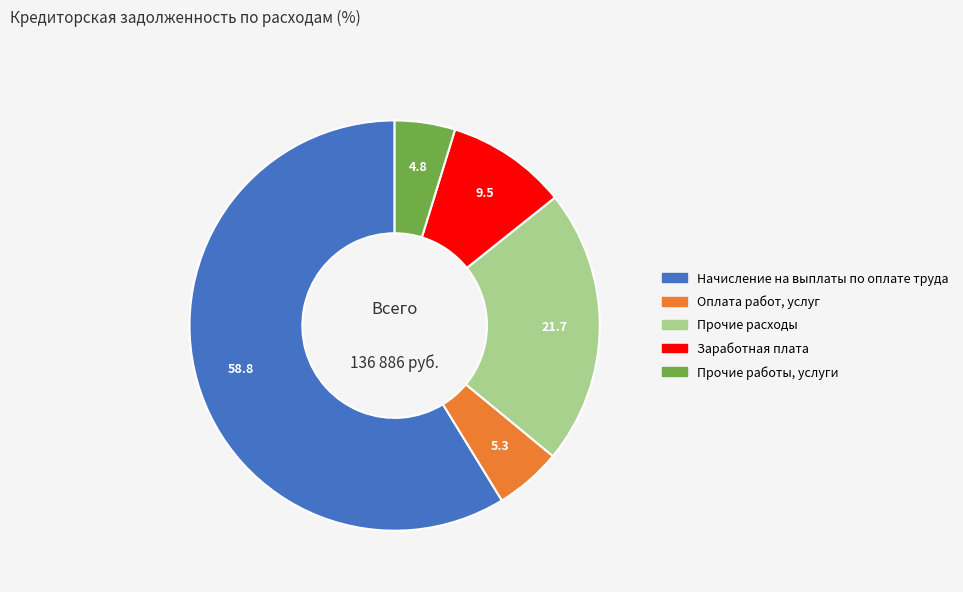

Which slice is the largest?

Начисление на выплаты по оплате труда